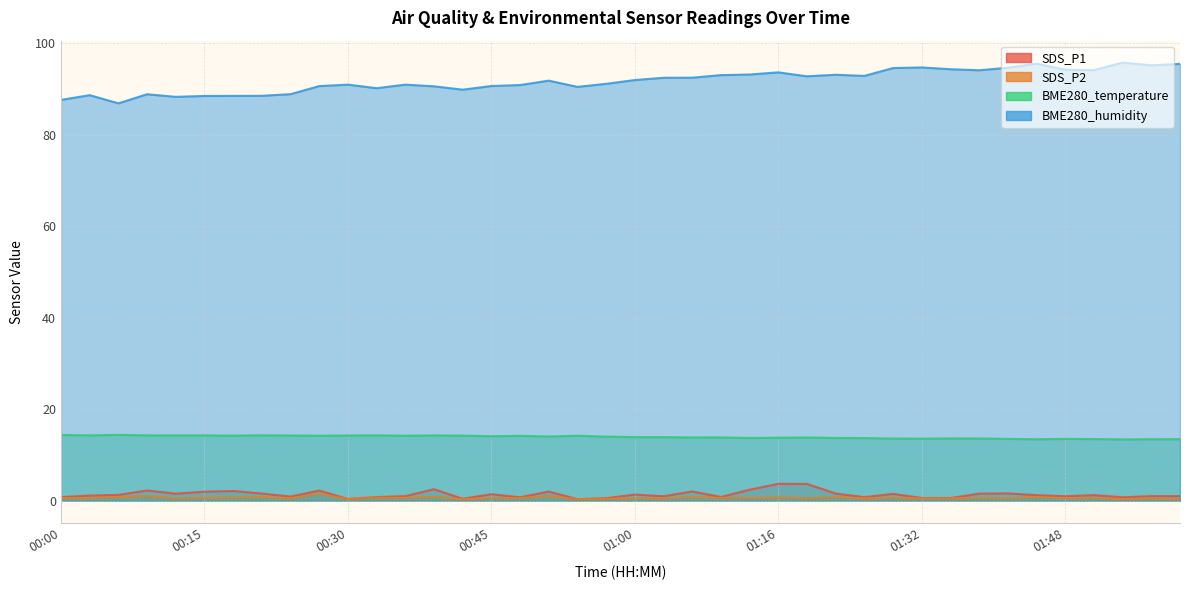

Reading left to right, extract all data points from this chart.

SDS_P1: 00:00=0.8	00:03=1.1	00:06=1.2	00:09=2.2	00:12=1.5	00:15=1.9	00:18=2.1	00:21=1.6	00:24=0.9	00:27=2.2	00:30=0.3	00:33=0.8	00:36=1.0	00:39=2.5	00:42=0.4	00:45=1.4	00:48=0.7	00:51=2.0	00:54=0.3	00:57=0.5	01:00=1.3	01:04=0.9	01:07=2.0	01:10=0.8	01:13=2.4	01:16=3.7	01:20=3.6	01:23=1.6	01:26=0.8	01:29=1.5	01:32=0.6	01:35=0.6	01:38=1.5	01:41=1.6	01:44=1.2	01:48=0.9	01:51=1.2	01:54=0.7	01:57=1.0	02:00=1.0
SDS_P2: 00:00=0.6	00:03=0.6	00:06=0.8	00:09=1.0	00:12=0.5	00:15=0.7	00:18=0.7	00:21=0.7	00:24=0.5	00:27=1.5	00:30=0.3	00:33=0.7	00:36=0.6	00:39=0.8	00:42=0.3	00:45=0.6	00:48=0.6	00:51=1.0	00:54=0.3	00:57=0.4	01:00=0.5	01:04=0.5	01:07=0.7	01:10=0.6	01:13=0.6	01:16=0.7	01:20=0.5	01:23=0.7	01:26=0.5	01:29=0.6	01:32=0.5	01:35=0.5	01:38=0.6	01:41=0.5	01:44=0.8	01:48=0.6	01:51=0.6	01:54=0.3	01:57=0.5	02:00=0.3
BME280_temperature: 00:00=14.4	00:03=14.3	00:06=14.4	00:09=14.3	00:12=14.2	00:15=14.3	00:18=14.2	00:21=14.3	00:24=14.2	00:27=14.2	00:30=14.2	00:33=14.3	00:36=14.2	00:39=14.2	00:42=14.2	00:45=14.1	00:48=14.2	00:51=14.0	00:54=14.2	00:57=14.0	01:00=13.9	01:04=13.9	01:07=13.8	01:10=13.8	01:13=13.7	01:16=13.8	01:20=13.8	01:23=13.7	01:26=13.7	01:29=13.6	01:32=13.5	01:35=13.6	01:38=13.6	01:41=13.5	01:44=13.4	01:48=13.5	01:51=13.5	01:54=13.4	01:57=13.4	02:00=13.4
BME280_humidity: 00:00=87.6	00:03=88.6	00:06=86.8	00:09=88.8	00:12=88.2	00:15=88.5	00:18=88.5	00:21=88.5	00:24=88.8	00:27=90.6	00:30=90.9	00:33=90.1	00:36=90.9	00:39=90.5	00:42=89.8	00:45=90.6	00:48=90.8	00:51=91.8	00:54=90.4	00:57=91.1	01:00=91.9	01:04=92.4	01:07=92.4	01:10=93.0	01:13=93.1	01:16=93.6	01:20=92.7	01:23=93.1	01:26=92.8	01:29=94.5	01:32=94.7	01:35=94.3	01:38=94.1	01:41=94.6	01:44=95.5	01:48=94.2	01:51=94.1	01:54=95.7	01:57=95.1	02:00=95.5